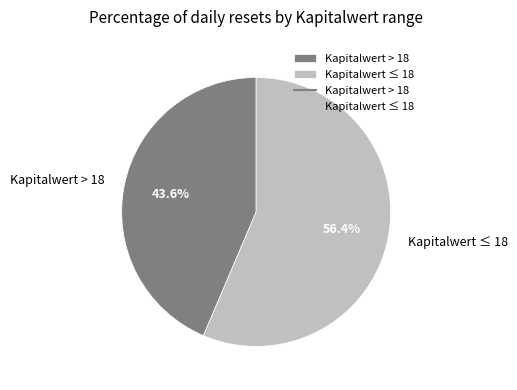

Between Kapitalwert ≤ 18 and Kapitalwert > 18, which is larger?

Kapitalwert ≤ 18